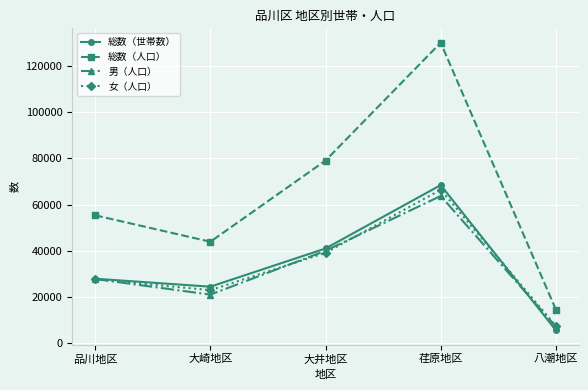

Is the value of 総数（人口） at 大崎地区 greater than the value of 男（人口） at 荏原地区?

No